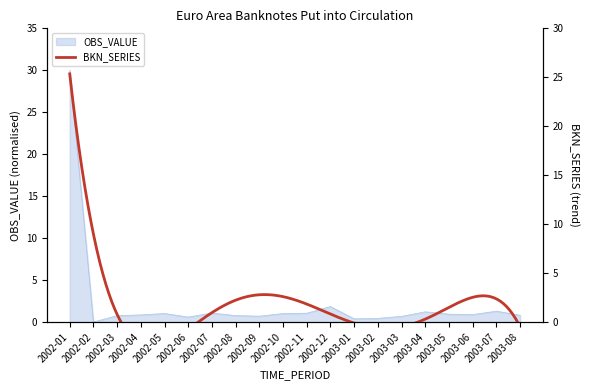

What is the label of the 7th point from the right?

2003-02